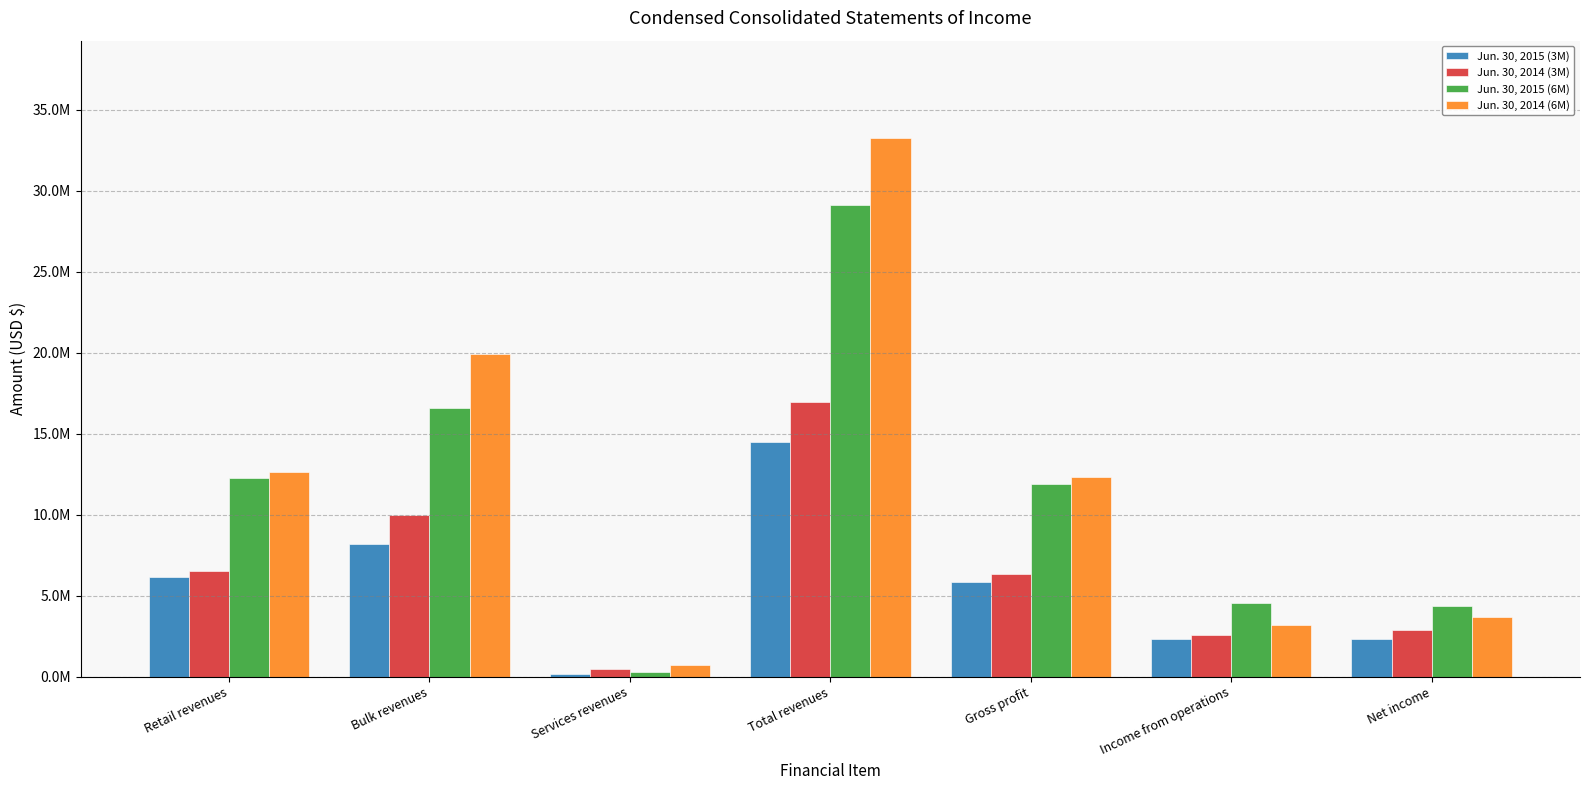

Where does the Jun. 30, 2014 (3M) series first go above 6370046?

Retail revenues